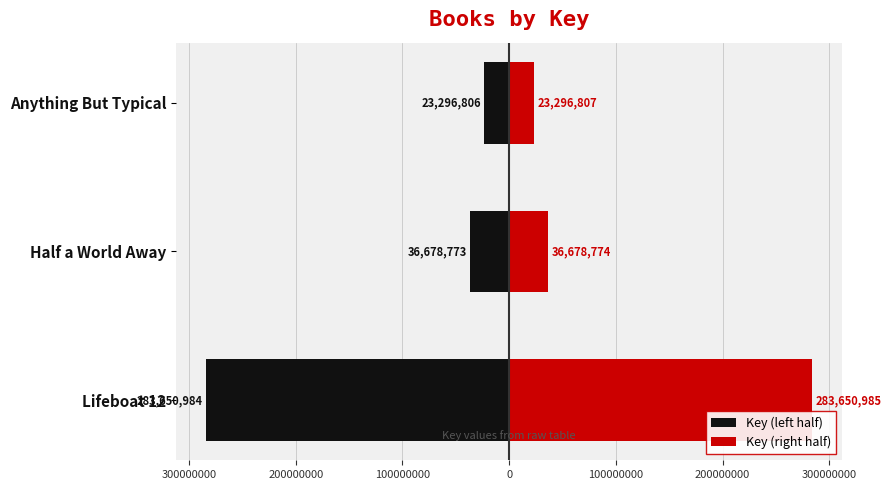

How many values in the Key (right half) series exceed 36678774?

1